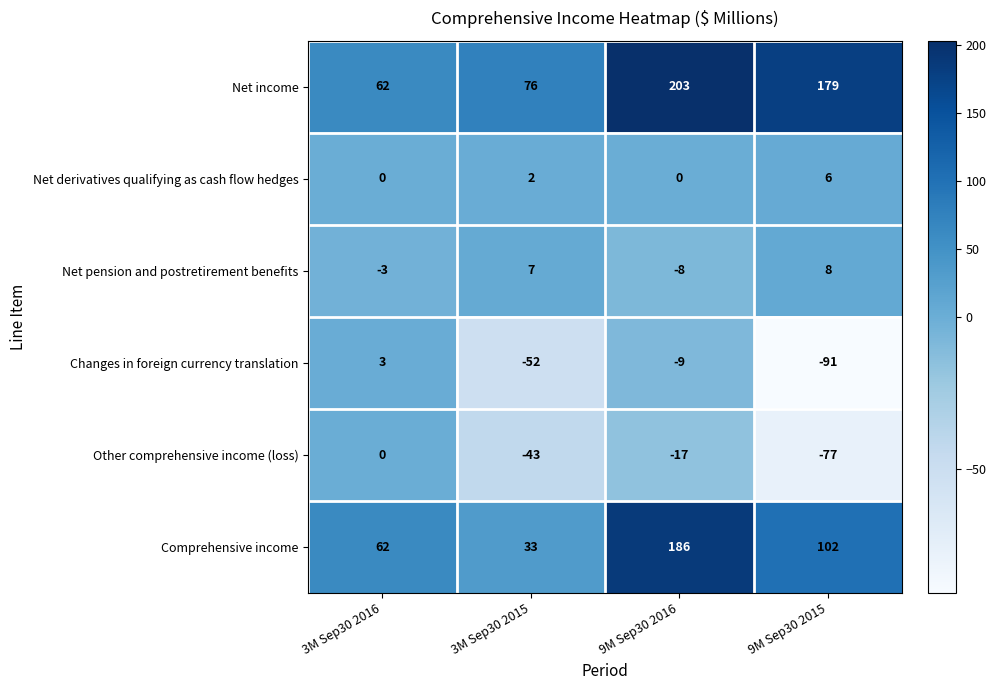

At which label is Comprehensive income closest to 109?

9M Sep30 2015